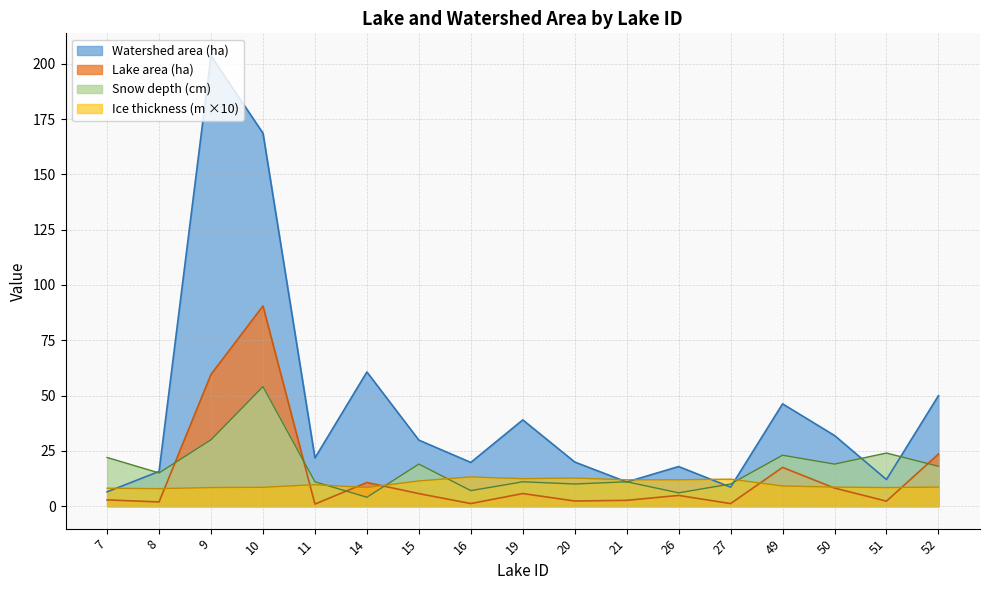

Between 14 and 27, which series saw the biggest shift?

Watershed area (ha)